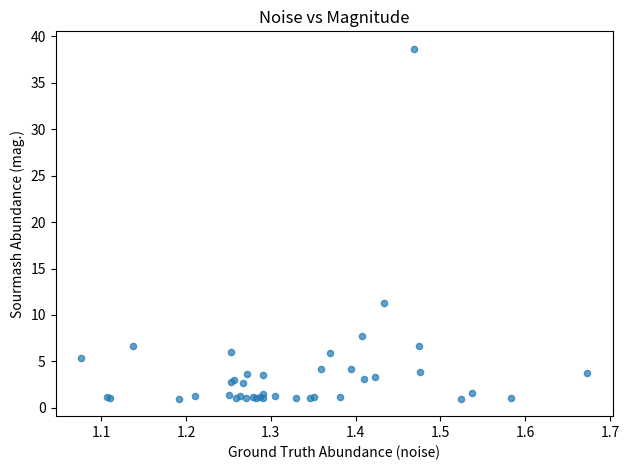

What Y value in the scatter plot is closest to 19?

11.3